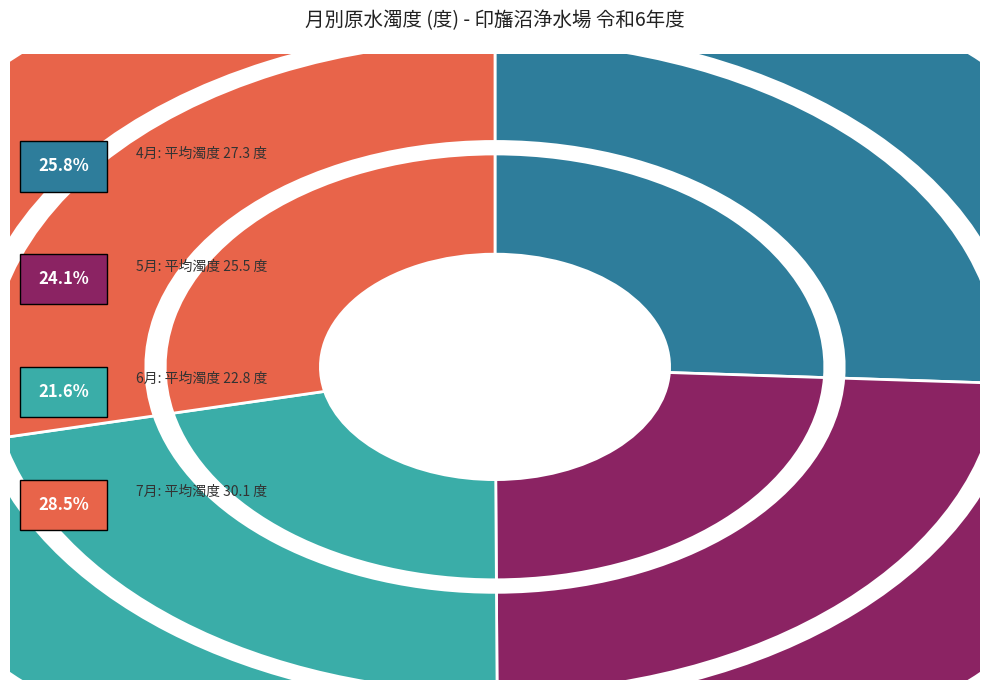

To the nearest percent, what is the combined percentage of 7月 and 4月?

54%